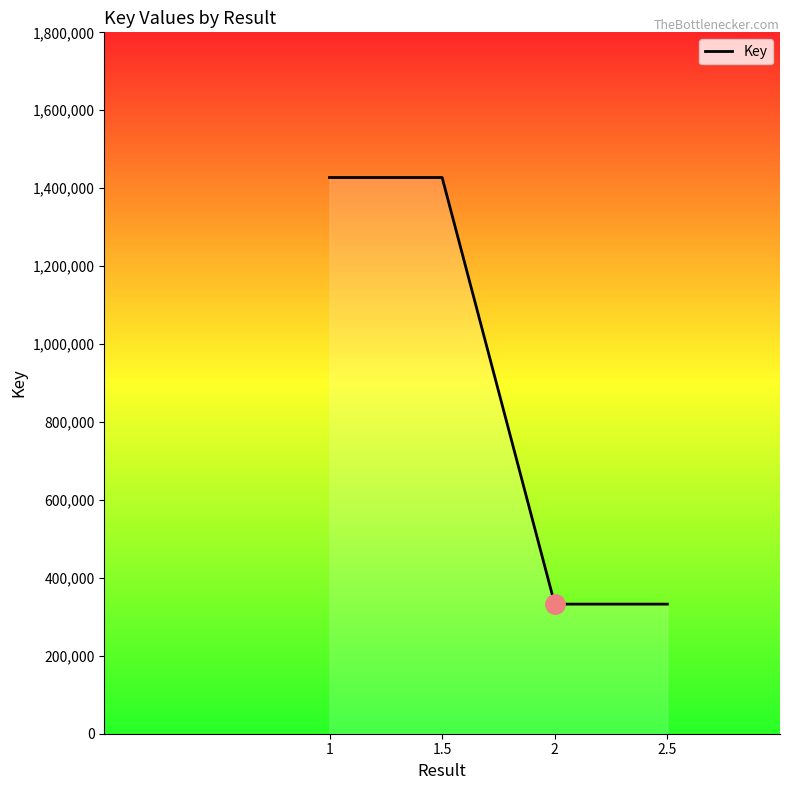

What is the difference between the second highest and minimum values?

1094845